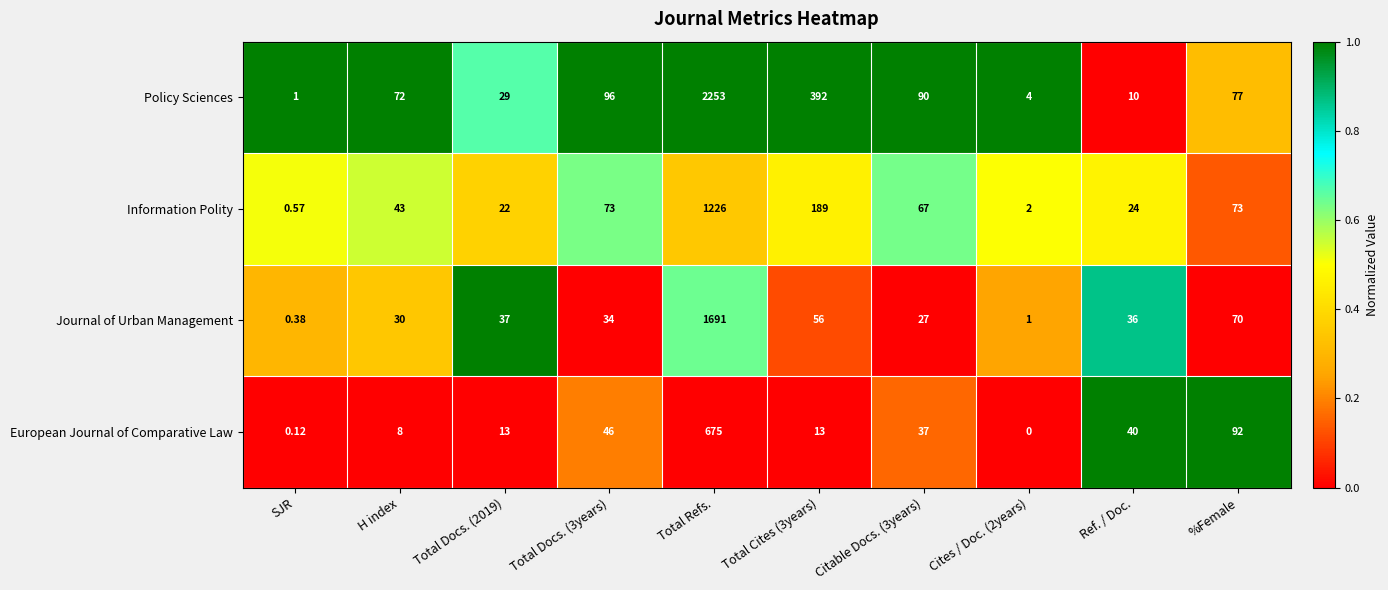

At which category does the chart reach its peak across all series?

Total Refs.